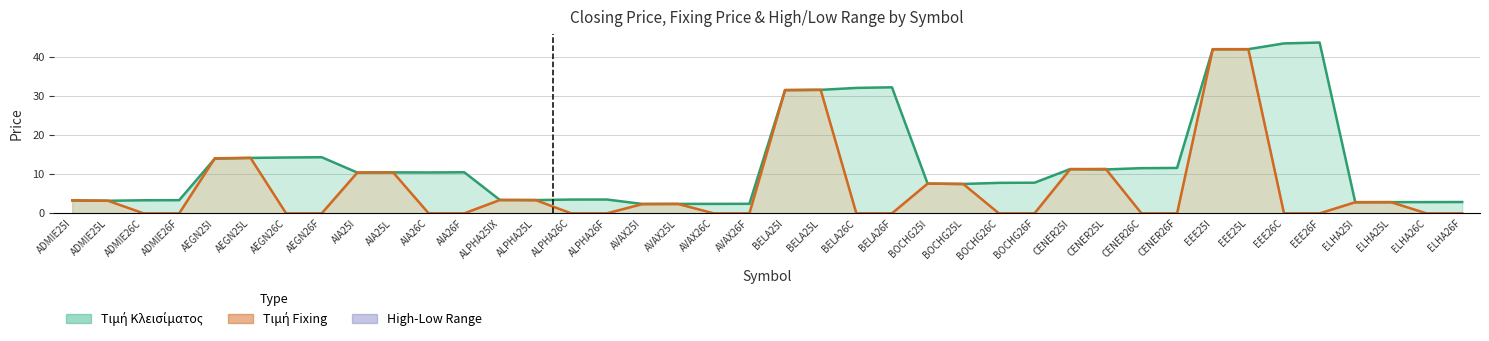

Is the value of Τιμή Fixing at EEE25L greater than the value of Τιμή Κλεισίματος at AVAX26C?

Yes